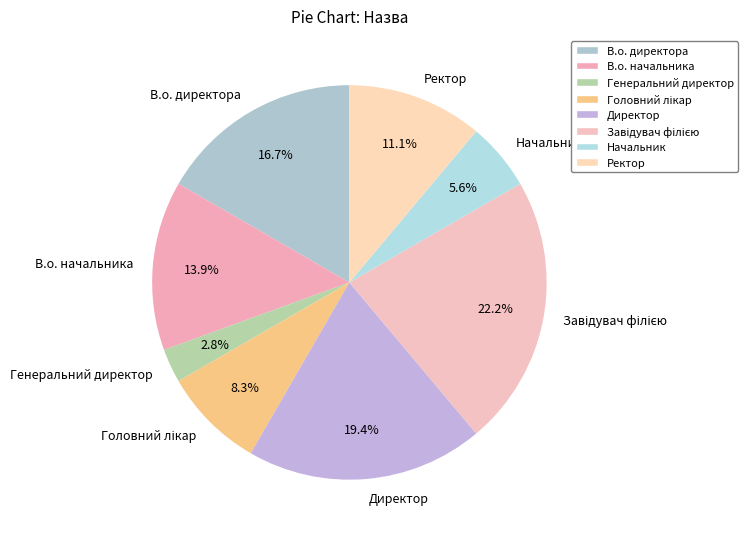

What percentage is NOT represented by Директор?

80.6%